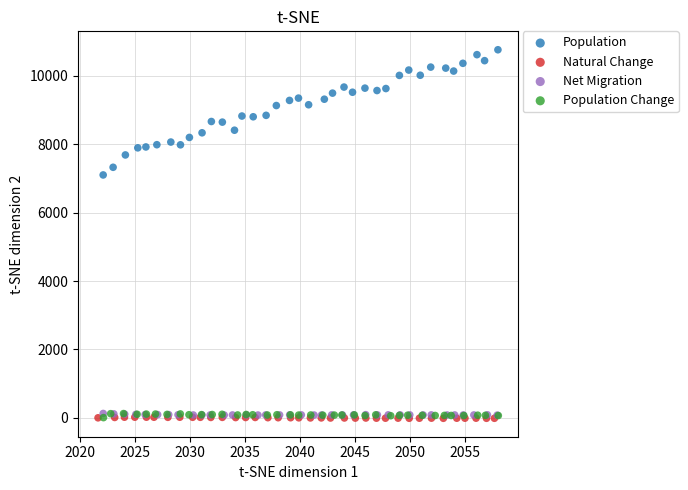

Which series reaches the maximum Y coordinate?

Population